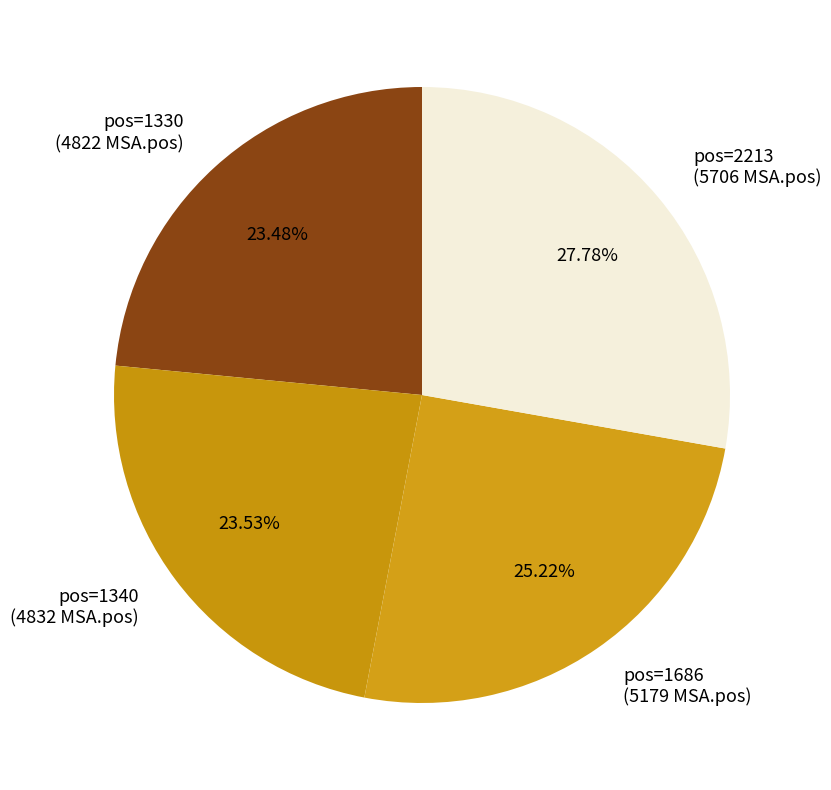

What is the ratio of the value at pos=2213 (5706 MSA.pos) to the value at pos=1340 (4832 MSA.pos)?

1.2